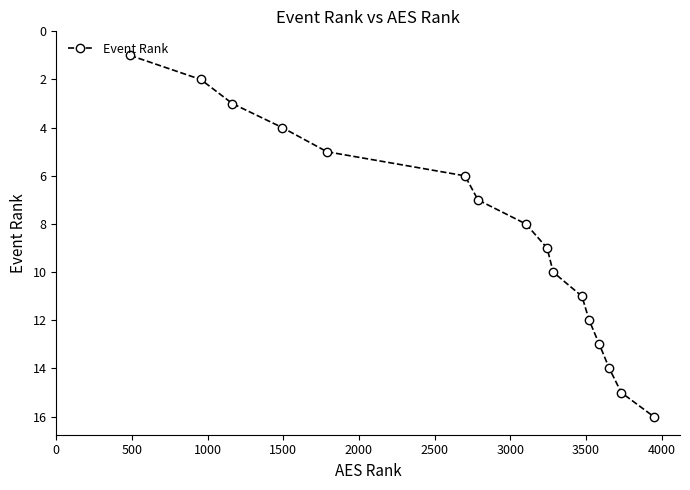

What is the difference between the second highest and minimum values?

14